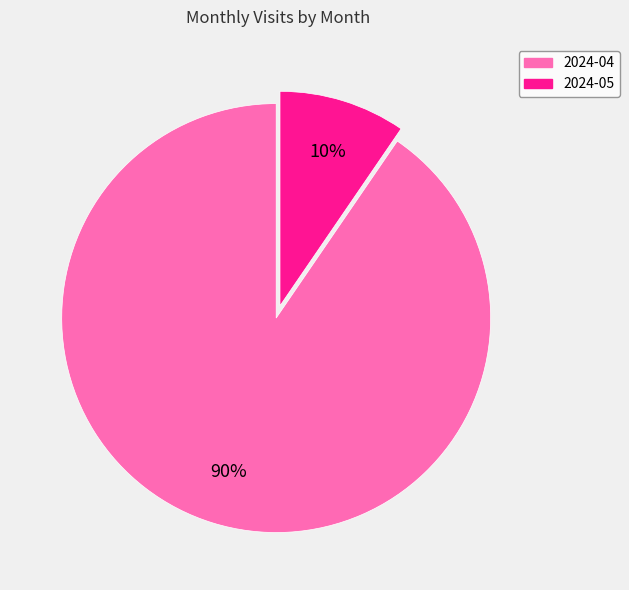

How many segments does this pie chart have?

2